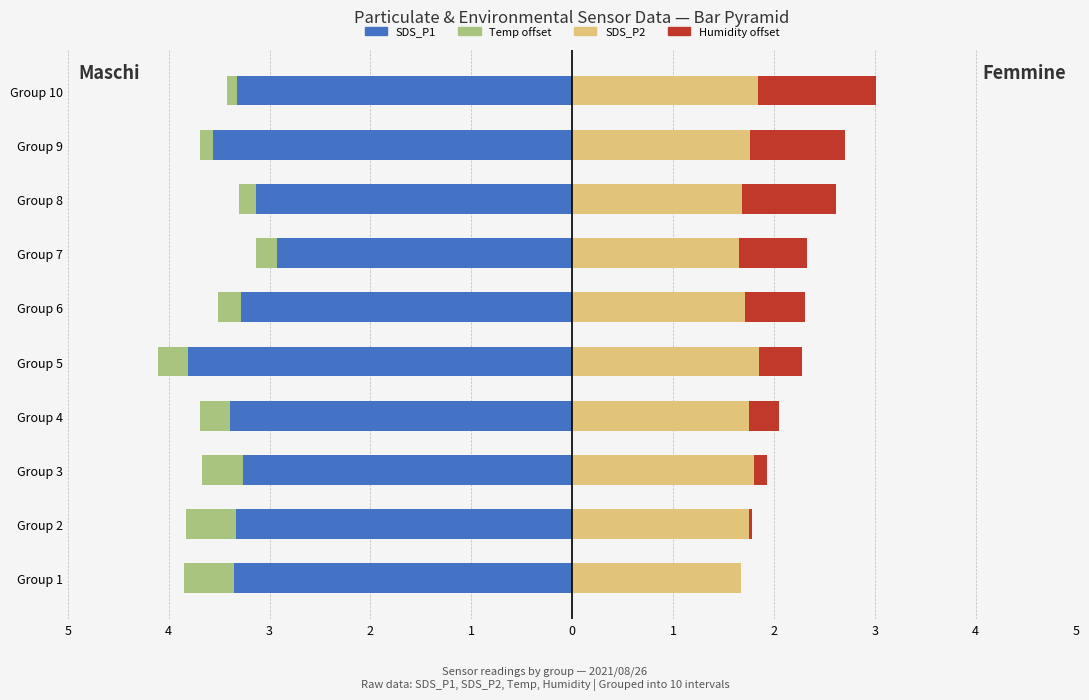

True or false: SDS_P2 has a value of 2.7 at Group 3.

False